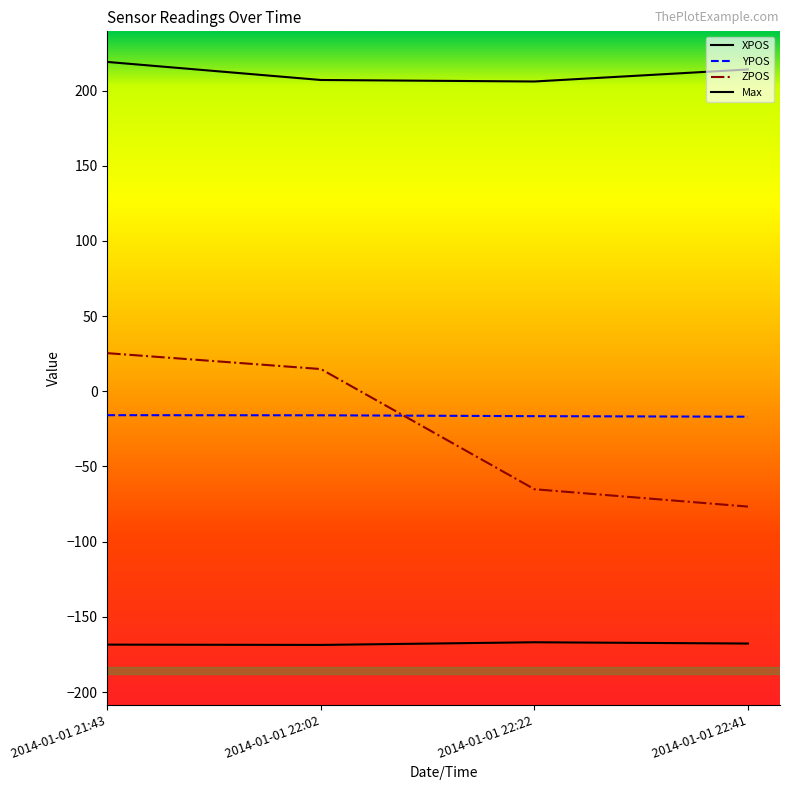

Is this an area chart (filled region under the line)?

No